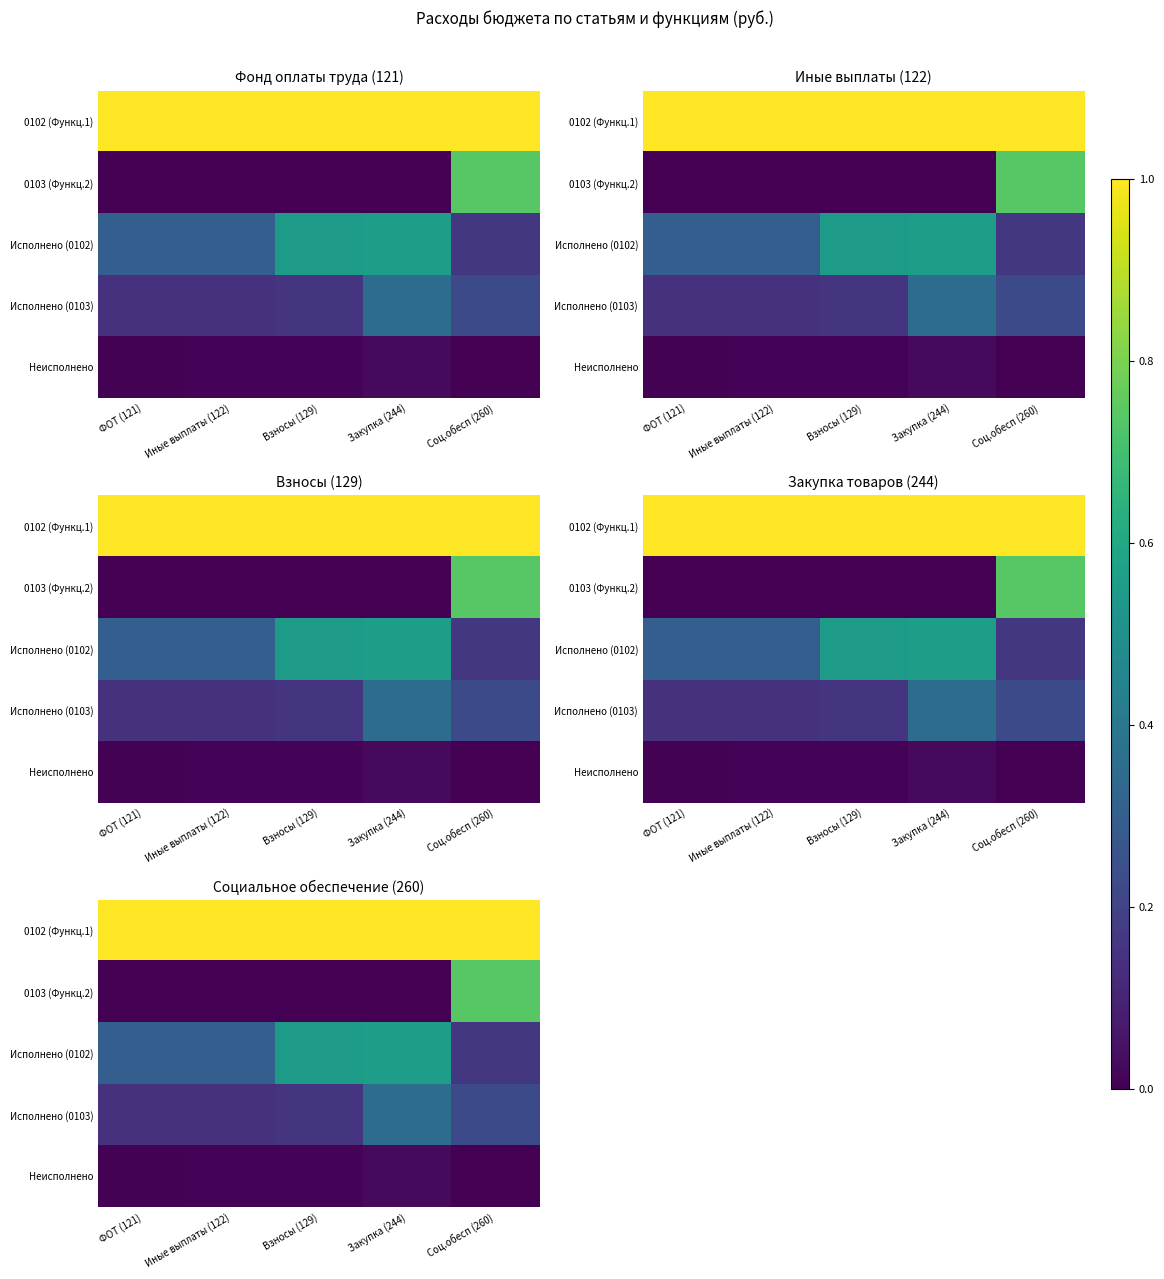

Is the value of 0102 (Функц.1) at Взносы (129) greater than the value of Неисполнено at Закупка (244)?

Yes